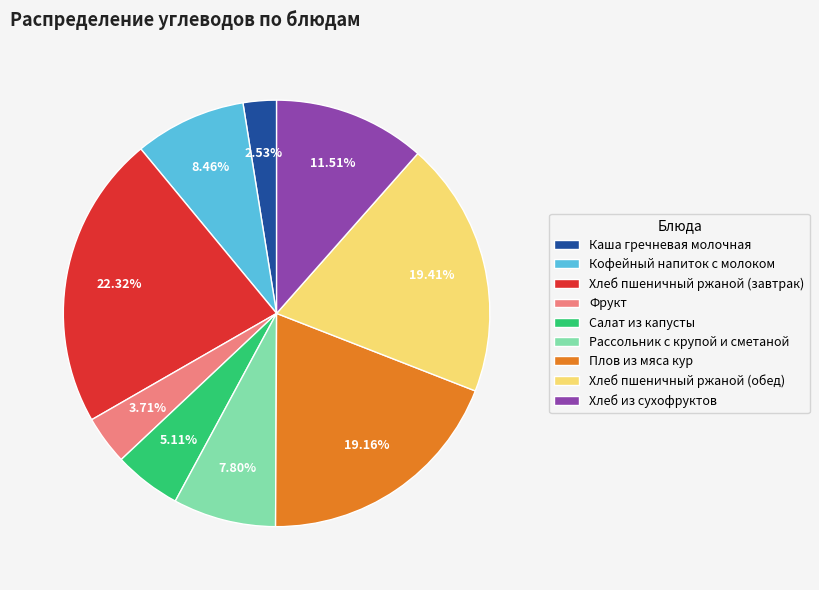

Is it true that Кофейный напиток с молоком is 1% of the pie?

False